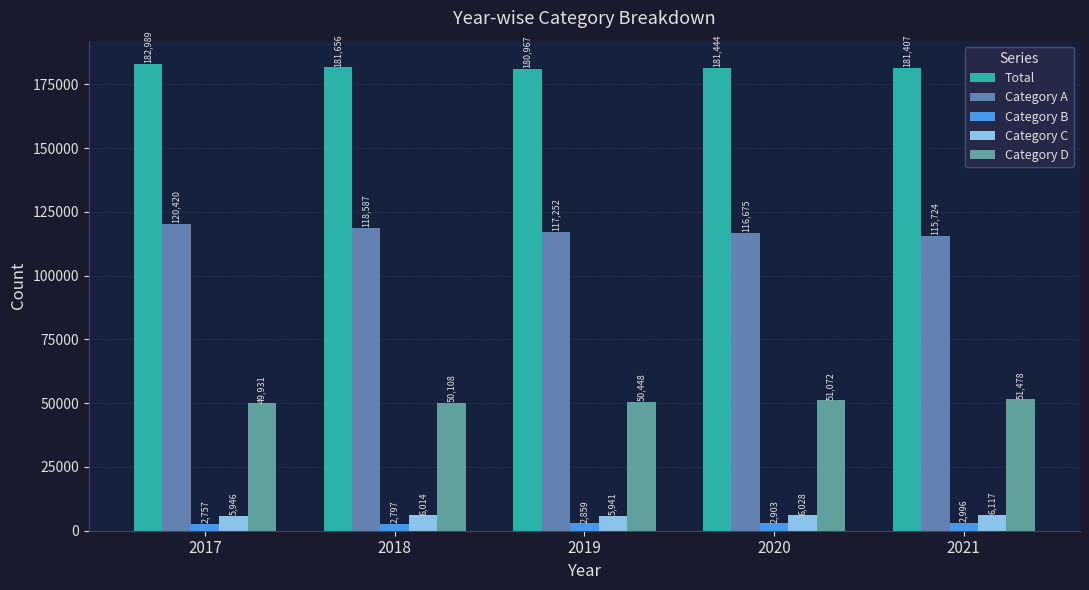

What is the minimum value for Category A?

115724